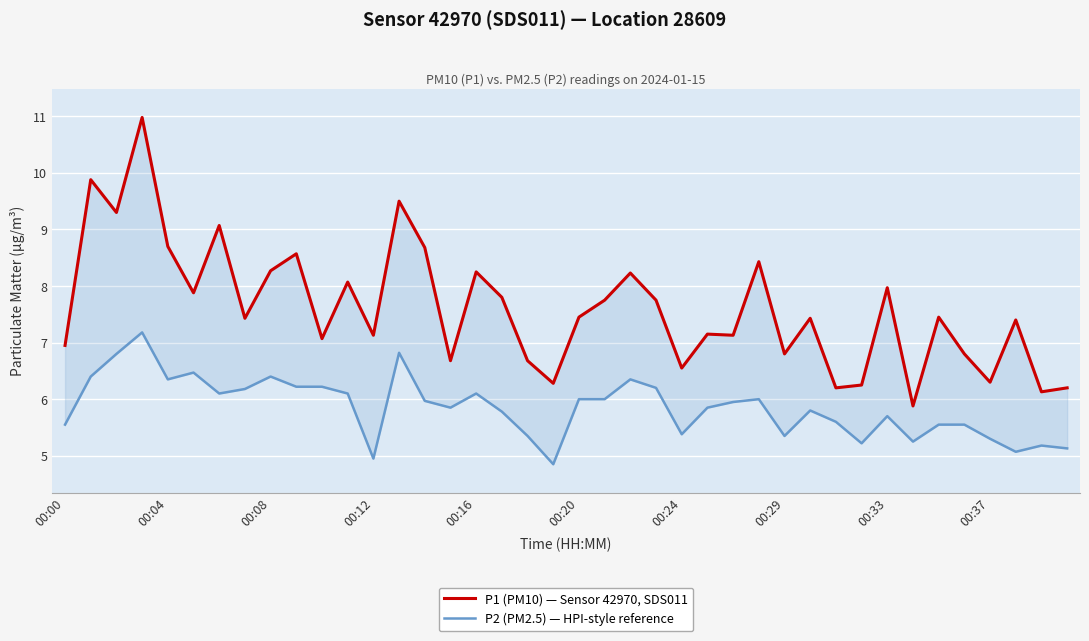

What is the sum of all P1 (PM10) — Sensor 42970, SDS011 values?

304.4